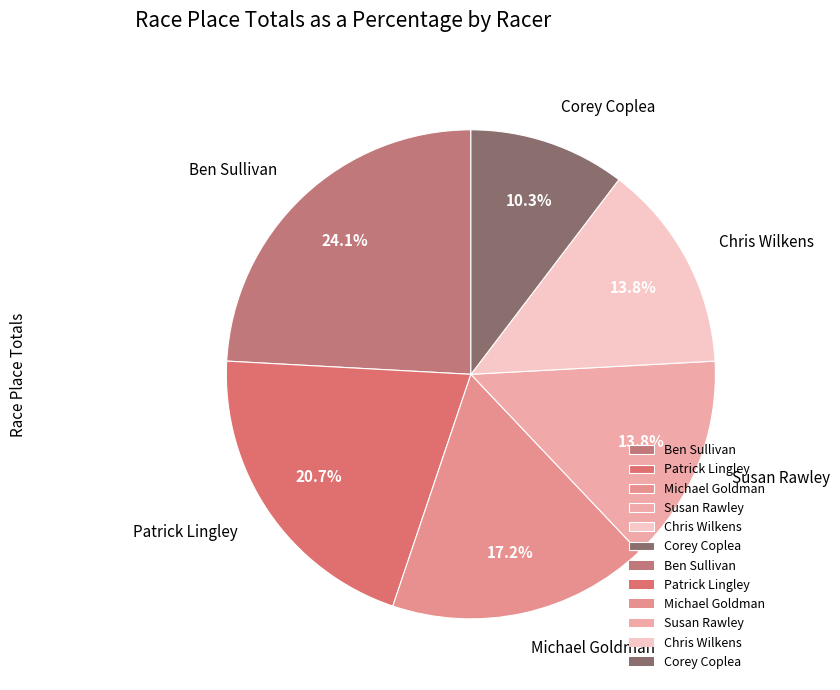

What is the smallest slice in the pie chart?

Corey Coplea